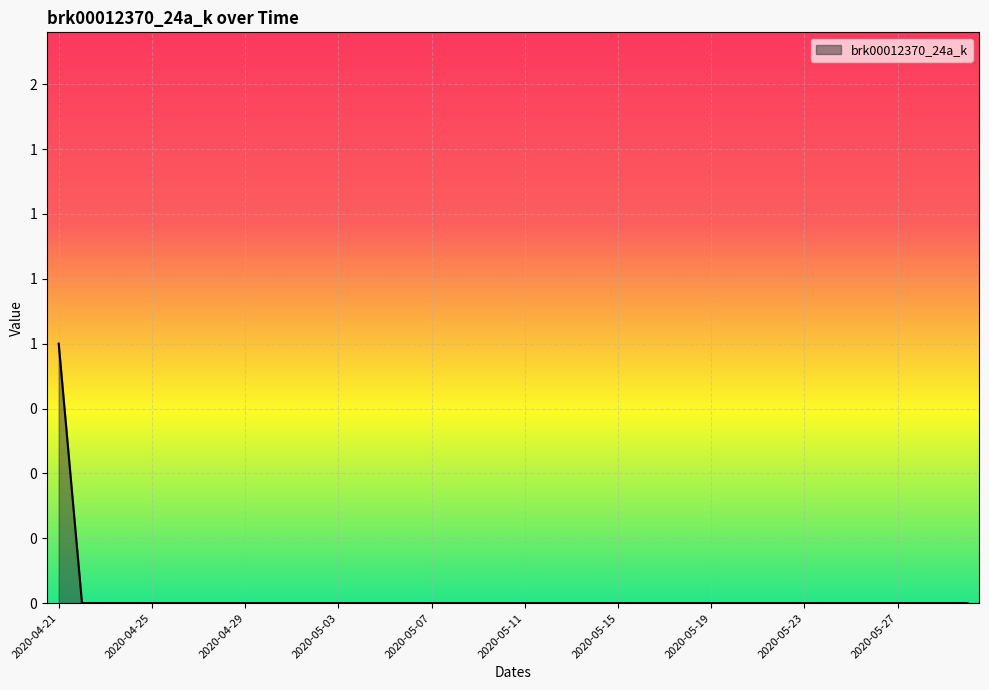

What is the difference between the maximum and second lowest values?

1